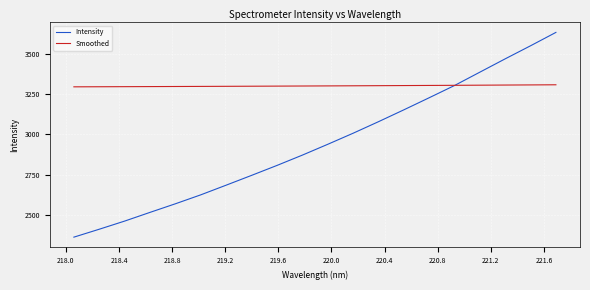

Rank the series by their average value, from highest to lowest.

Smoothed, Intensity